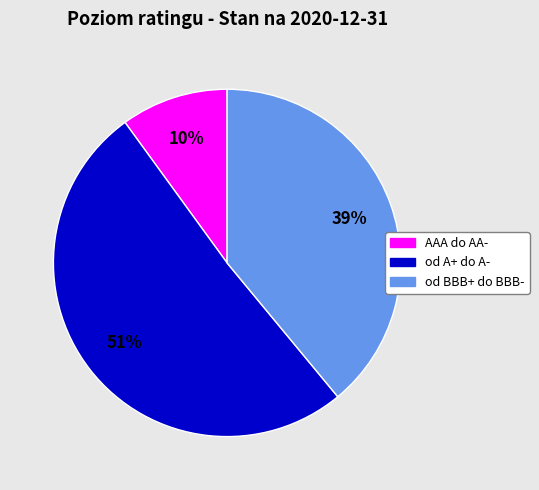

Is there any slice that represents more than half of the pie?

Yes